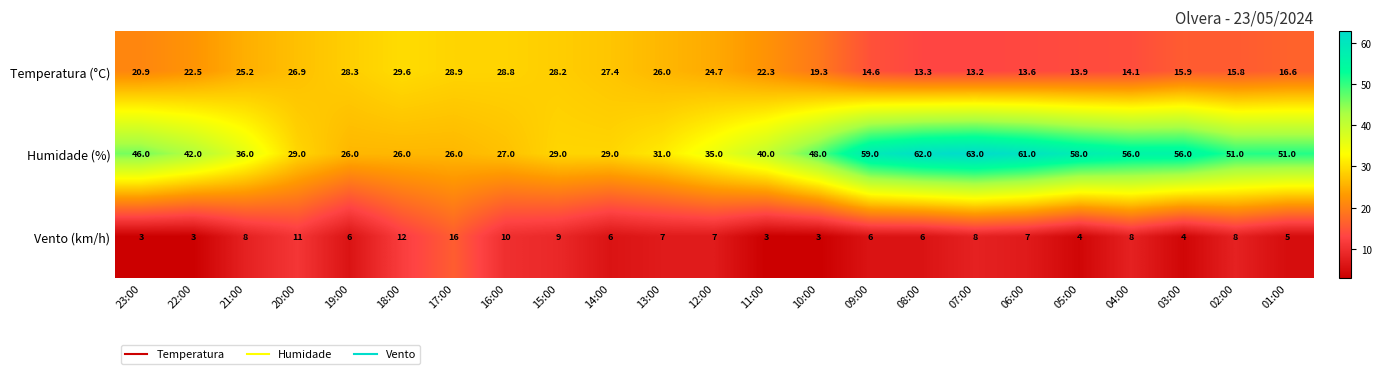

At which category does the chart reach its peak across all series?

07:00